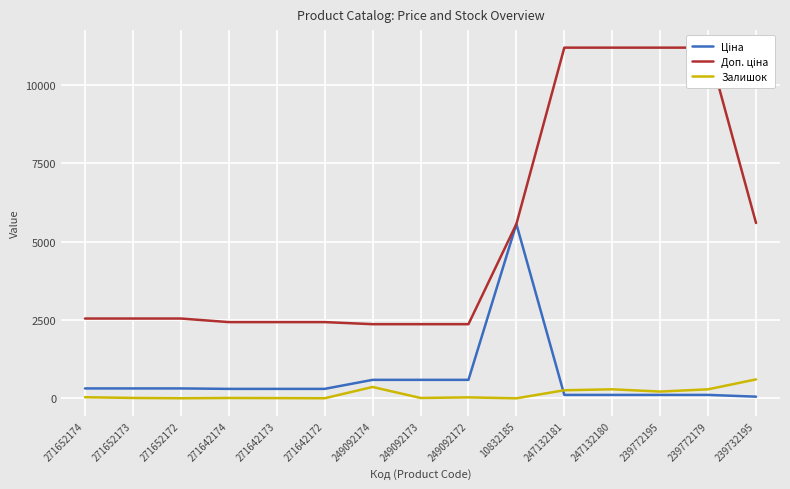

The value of Залишок at 247132181 is 260.0. True or false?

True